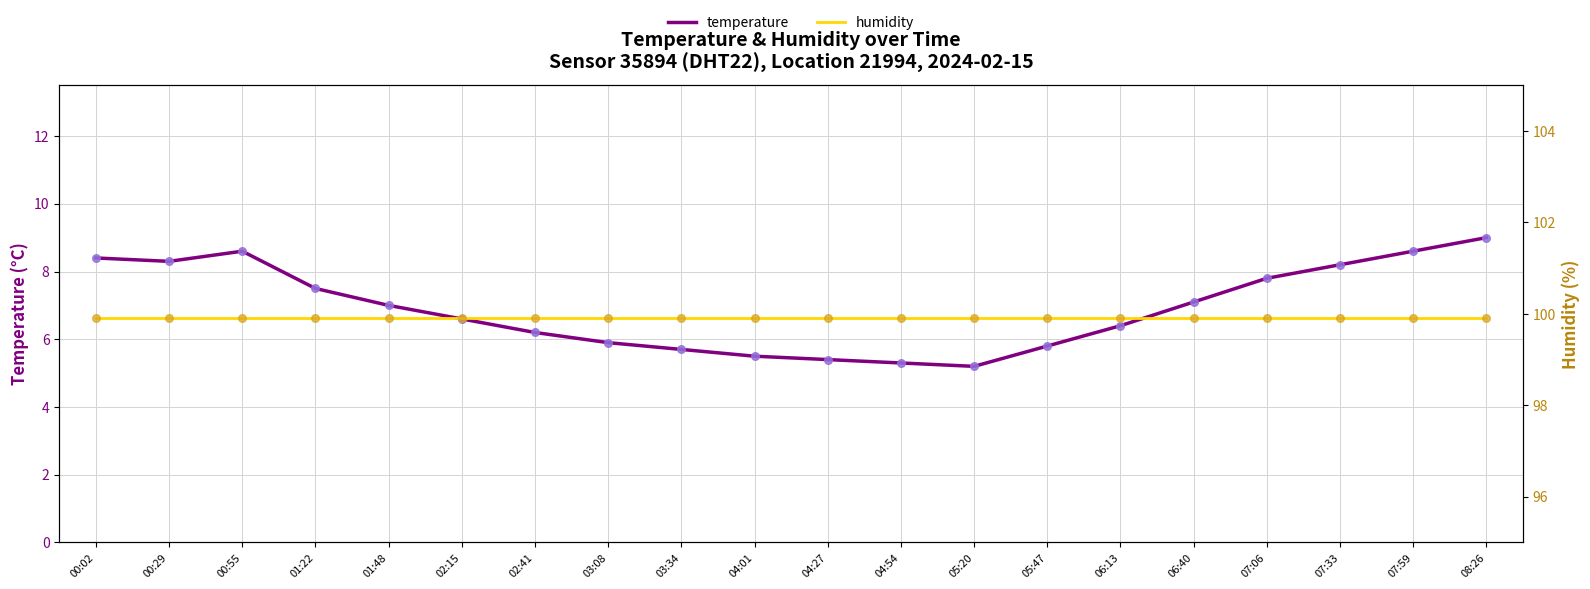

What is the total value across all series at 04:01?

105.4